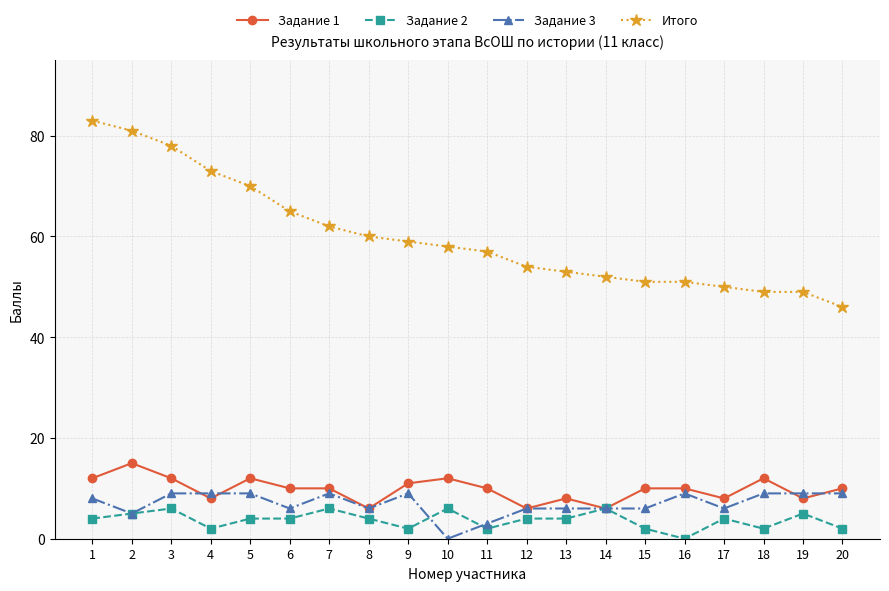

True or false: Задание 1 and Задание 3 intersect in this chart.

True